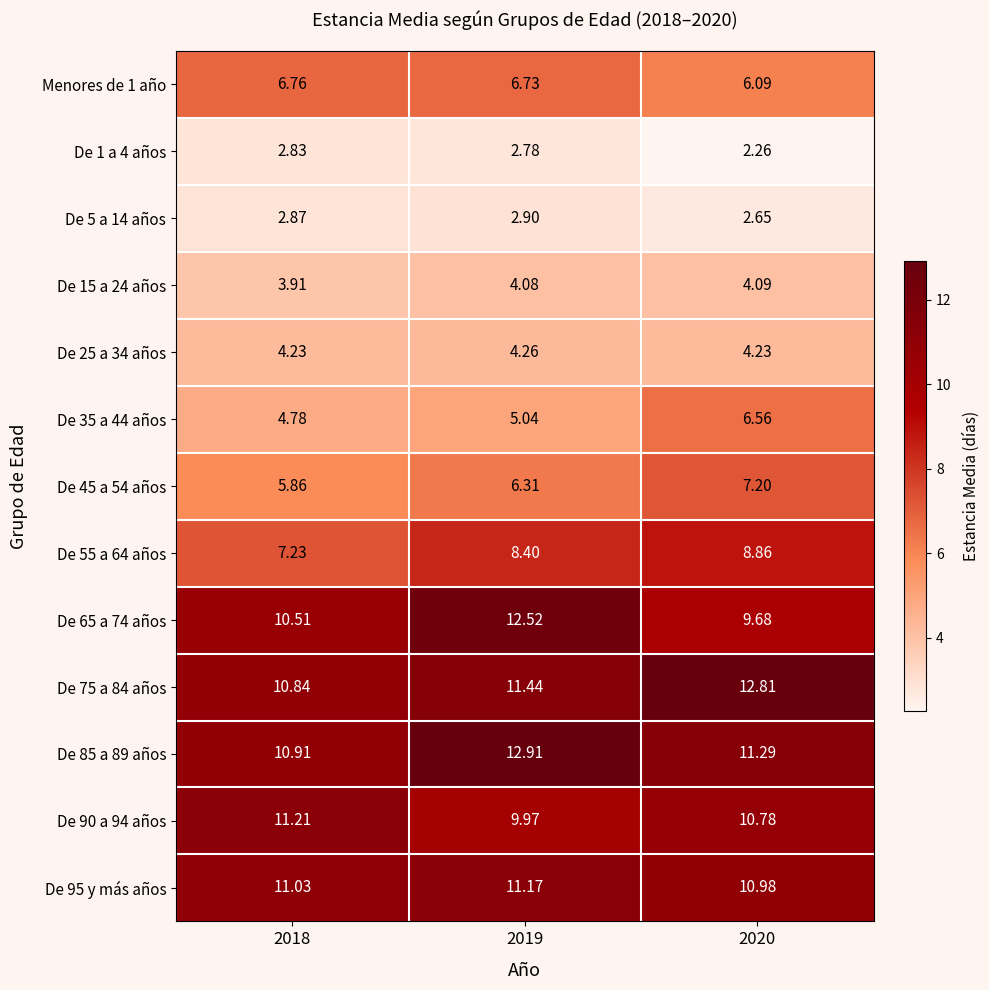

Is the value of De 65 a 74 años at 2020 greater than the value of De 85 a 89 años at 2018?

No